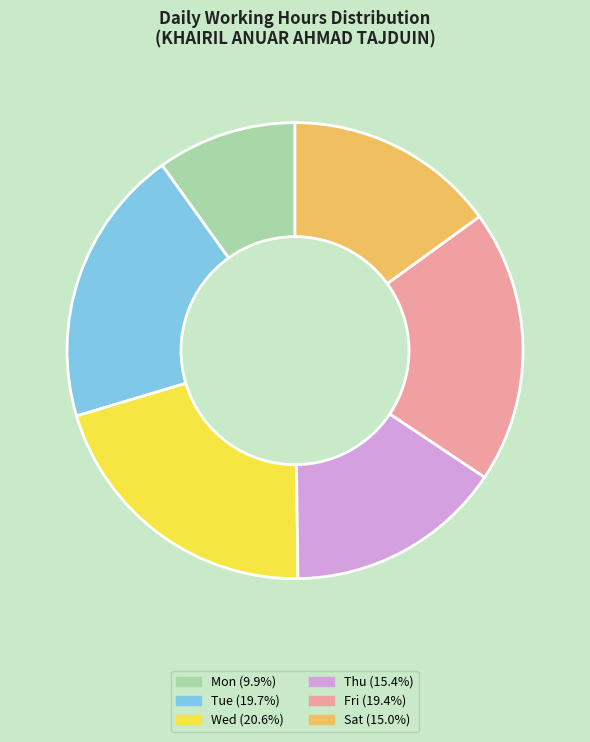

Is there a majority slice in this chart?

No